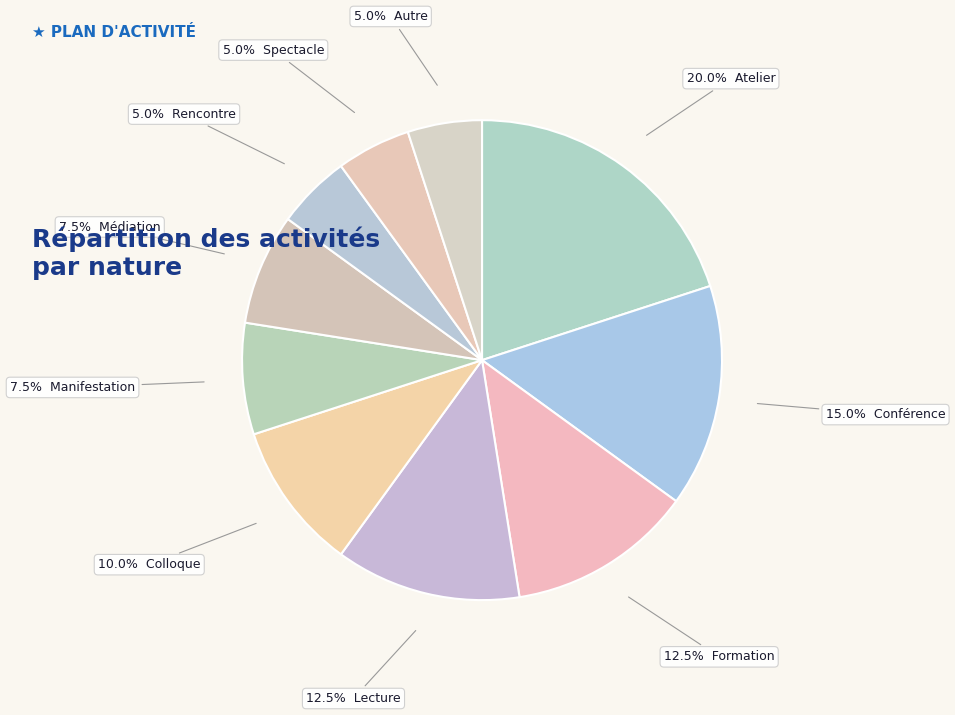

How many segments does this pie chart have?

10